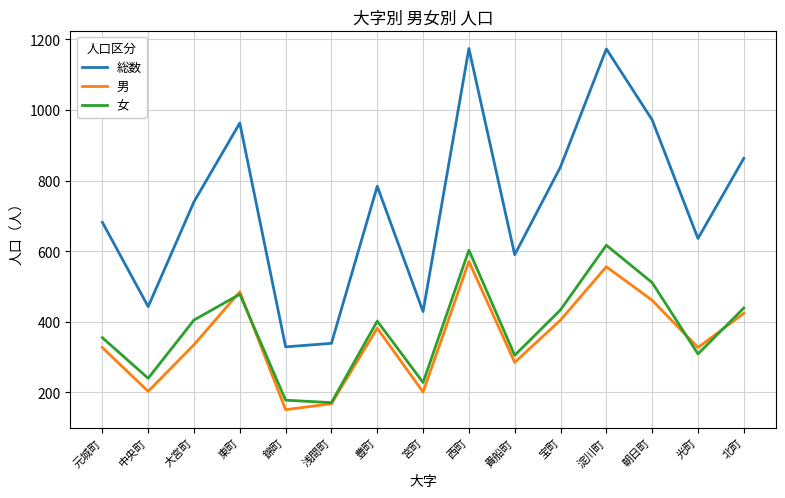

What is the total value across all series at 貴船町?

1180